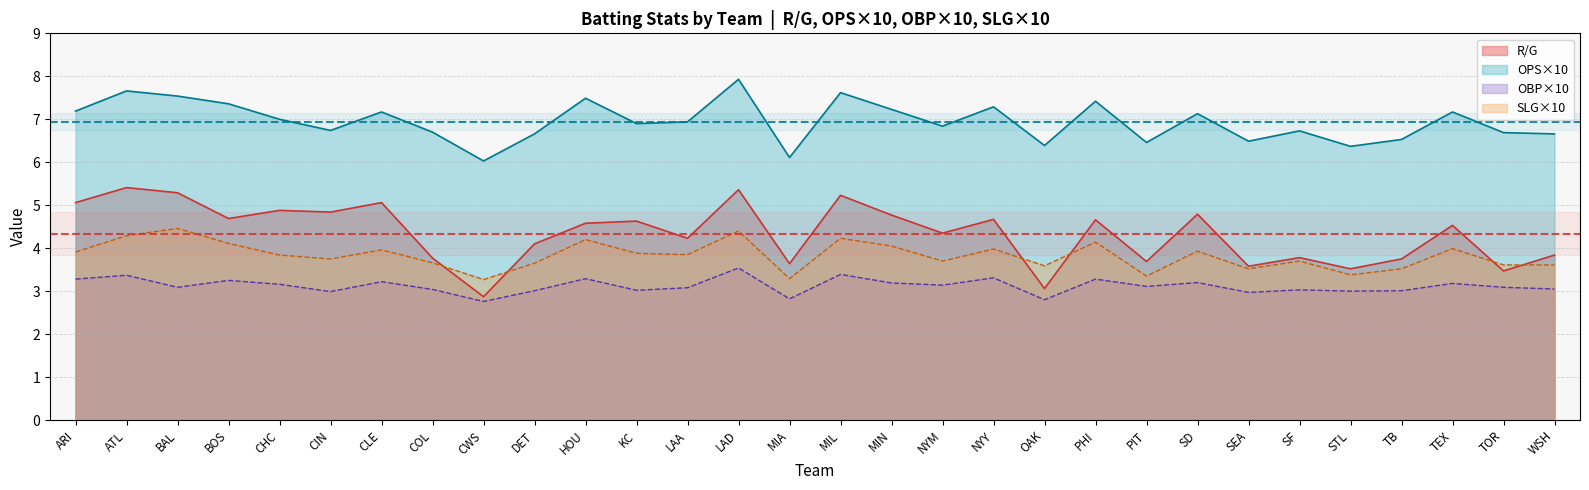

True or false: OPS has more than 1 points higher than both neighbors.

True